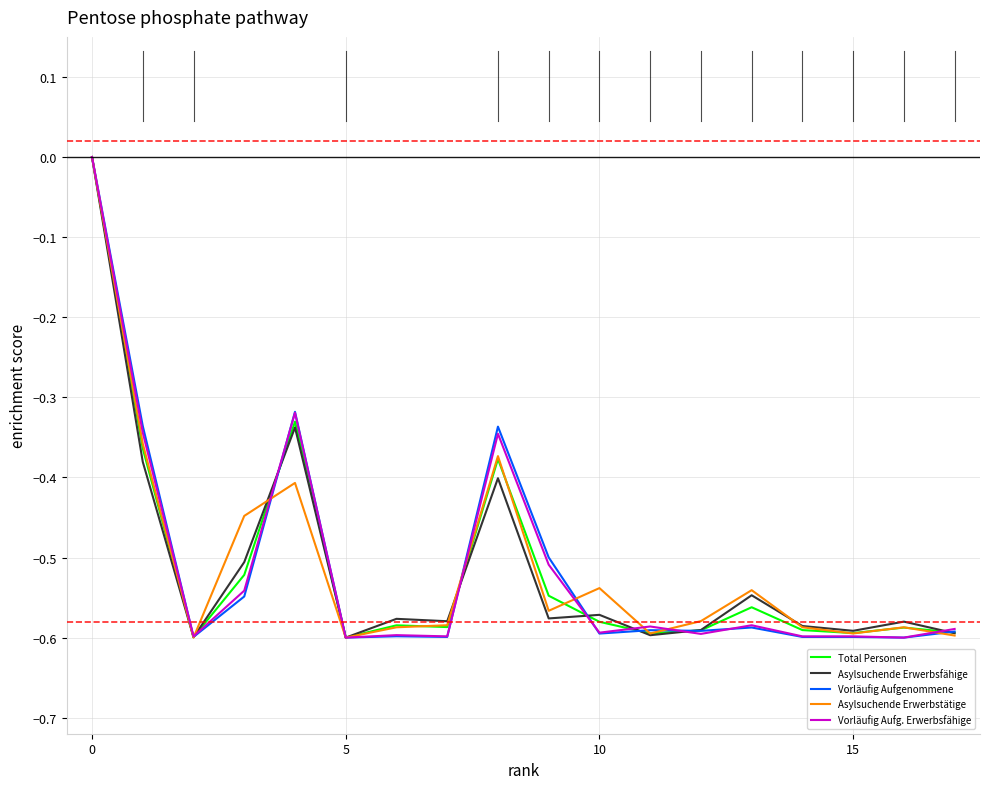

What is the value of the Vorläufig Aufg. Erwerbsfähige point at the 12th from the left?

-0.6